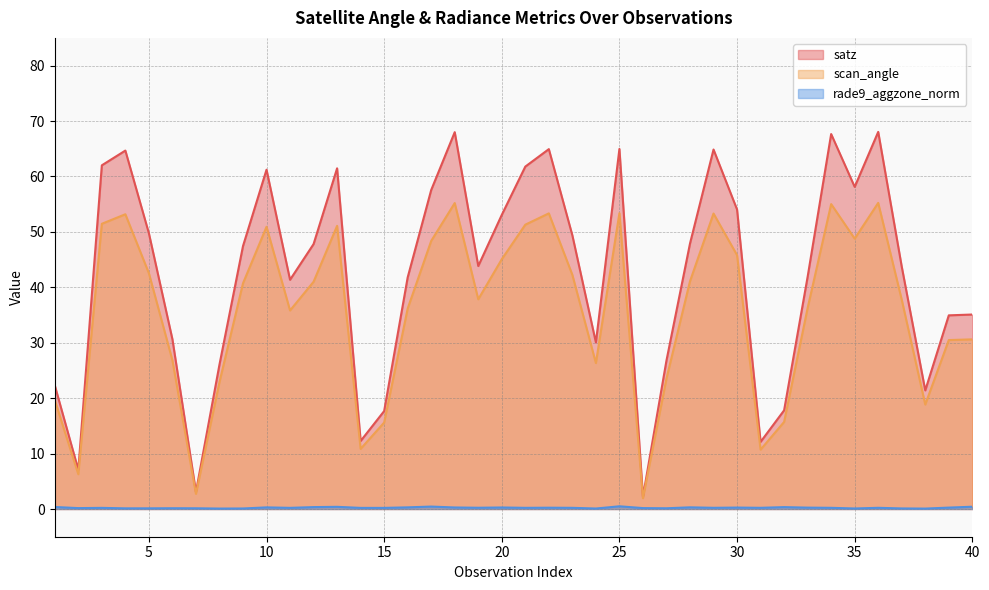

What is the total value across all series at 16?

78.3